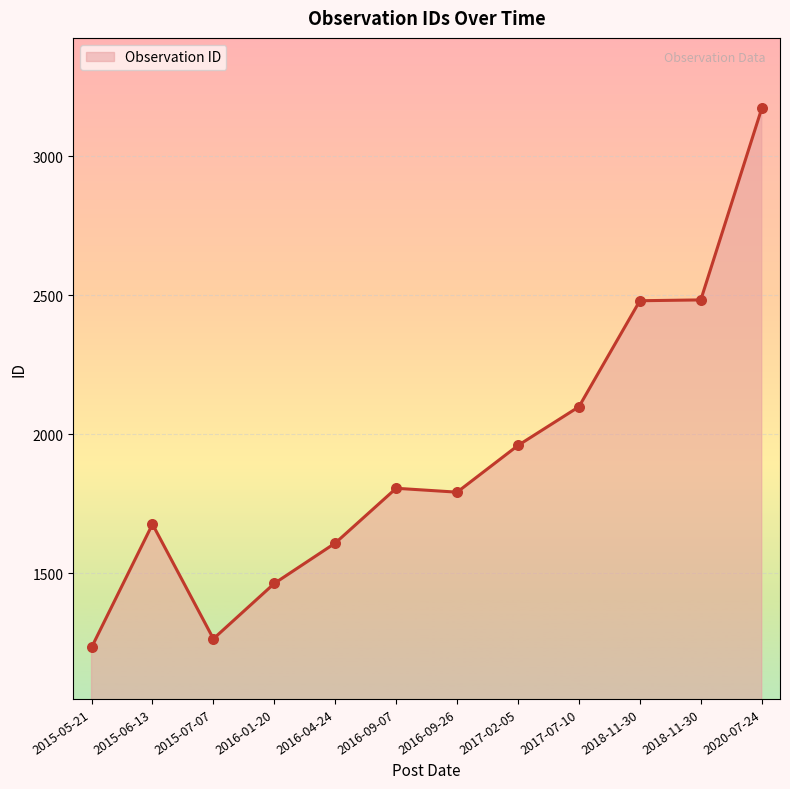

Which has a higher value, 2016-09-26 or 2020-07-24?

2020-07-24